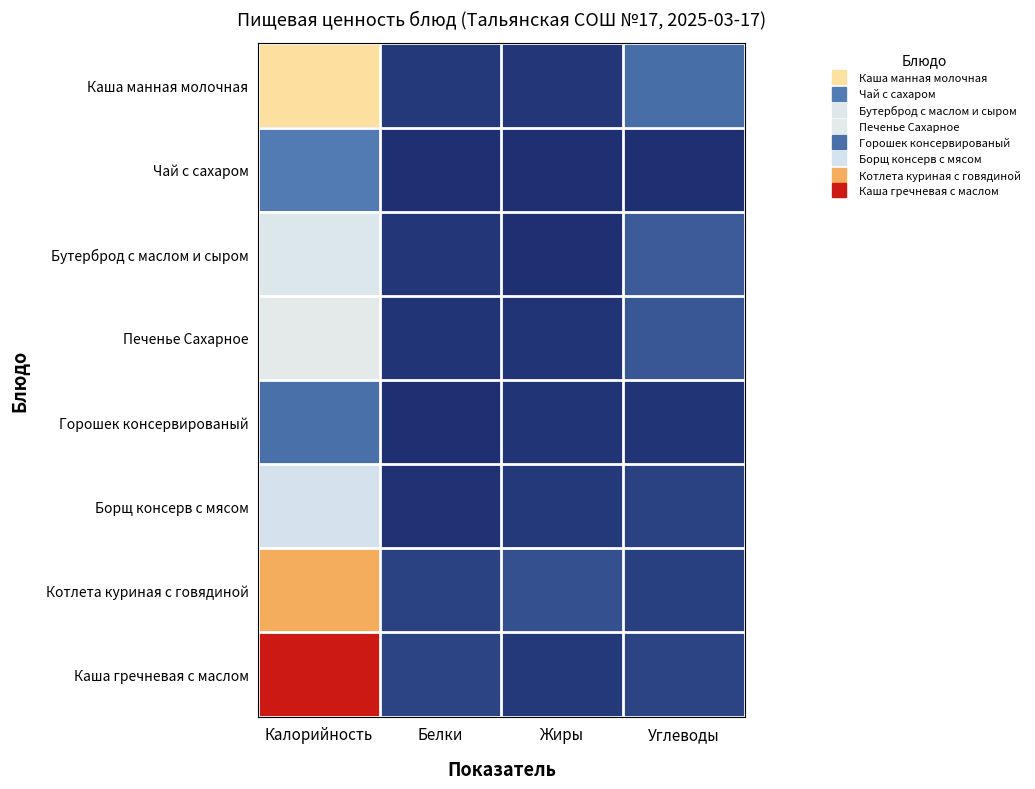

Between Белки and Жиры, which is larger?

Белки